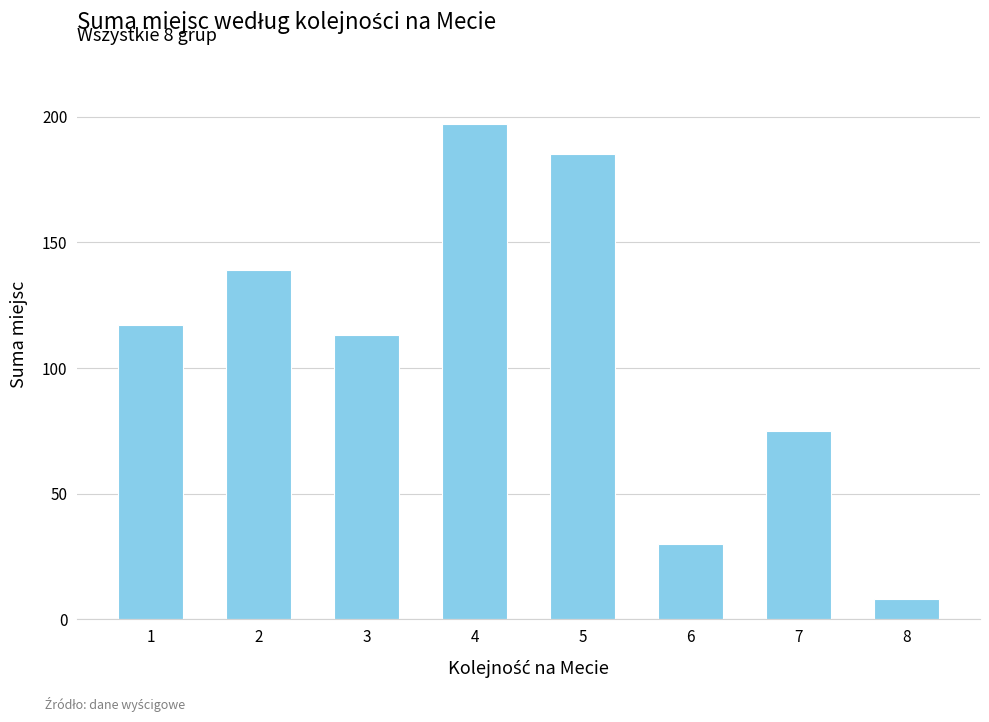

What value does the data have at 3?

113